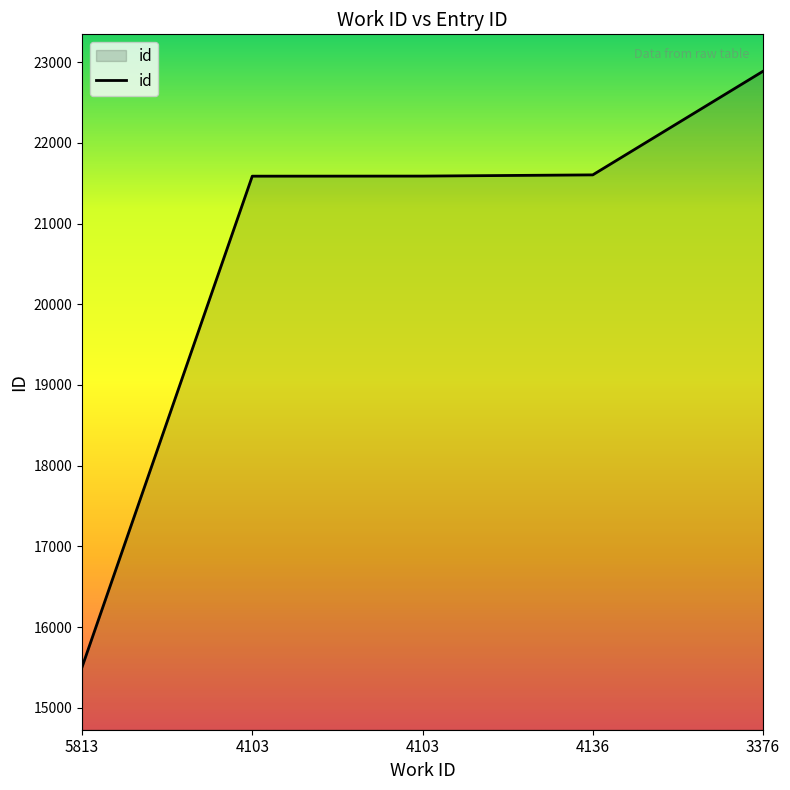

Count the number of categories in the chart.

5